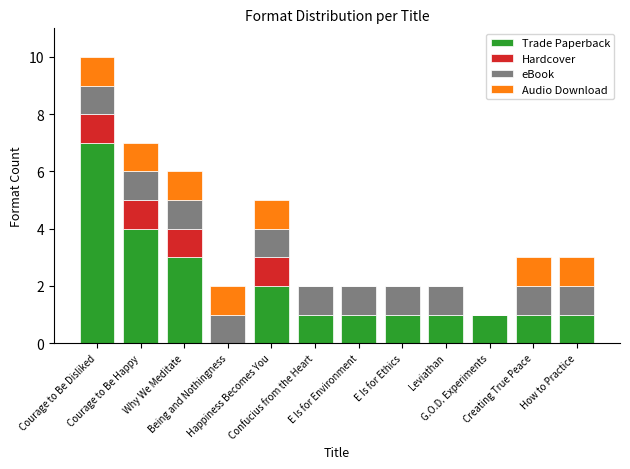

How many data points does each series have?

12